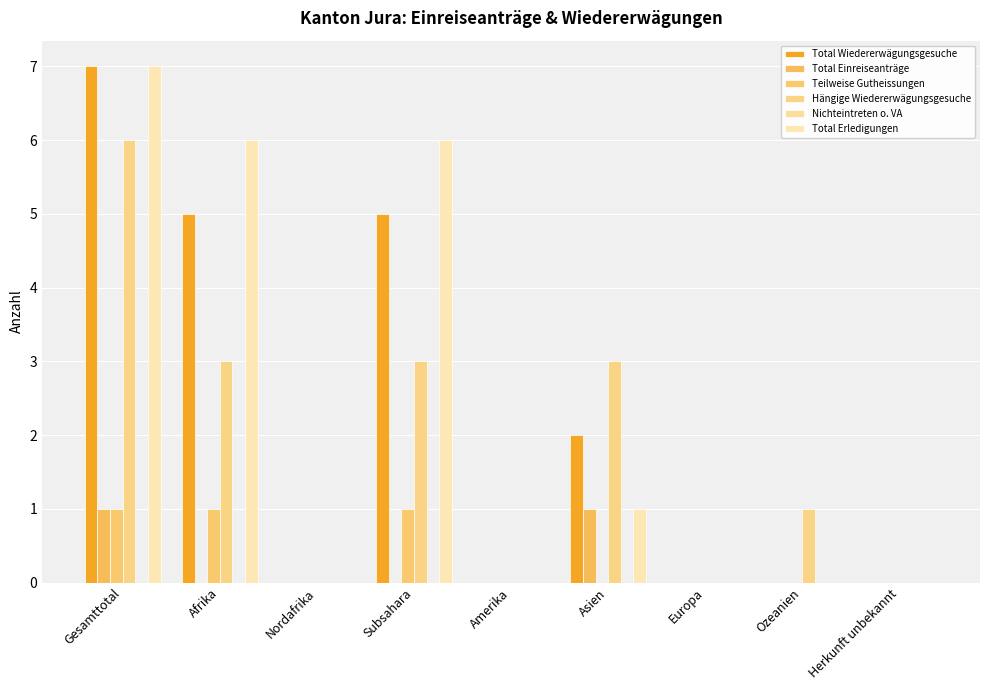

What position from the right is Nordafrika?

7